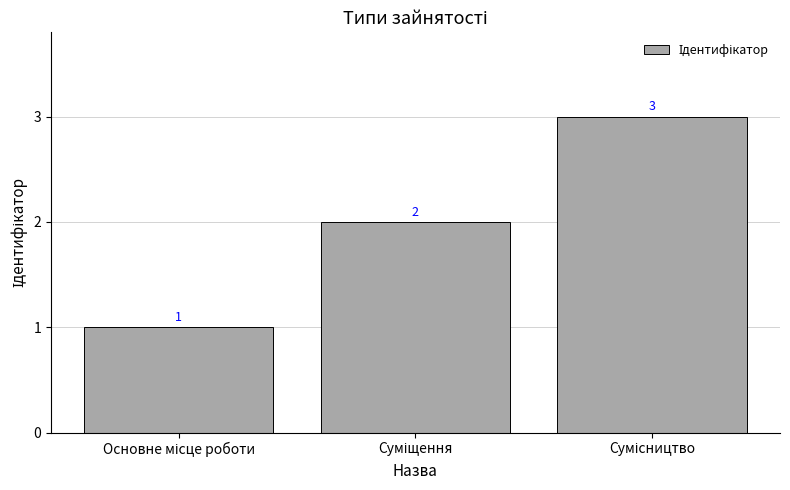

What is the value of the 2nd bar from the left?

2